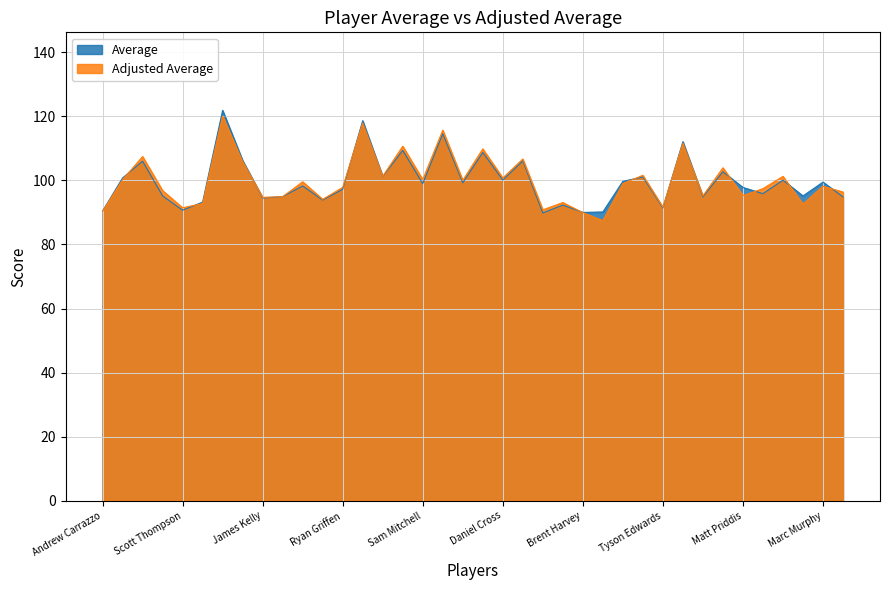

Reading left to right, transcribe all the data shown in this chart.

Average: Andrew Carrazzo=90.4	Brent Stanton=100.8	Chris Judd=106.0	Adam Selwood=95.2	Scott Thompson=90.7	Matthew Pavlich=93.2	Gary Ablett=121.8	Kade Simpson=106.2	James Kelly=94.5	Ryan O'Keefe=94.9	James McDonald=98.3	Andrew Swallow=93.9	Ryan Griffen=97.2	Paul Chapman=118.6	Brad Green=101.2	Luke Hodge=109.4	Sam Mitchell=99.0	Leigh Montana=114.6	Shane Tuck=99.2	Jimmy Bartel=108.7	Daniel Cross=100.1	Lenny Hayes=106.1	Andrew Embley=89.8	Brett Delidio=92.3	Brent Harvey=90.0	Lindsey Gilbee=90.1	Brent Prismall=99.7	Kane Cornes=101.1	Tyson Edwards=91.4	Matthew Boyd=112.1	Jobe Watson=94.9	Nick Dal Santo=102.7	Matt Priddis=97.8	Michael Rischitelli=95.9	Joel Selwood=100.1	Liam Anthony=95.1	Marc Murphy=99.5	Alan Didak=94.8
Adjusted Average: Andrew Carrazzo=90.3	Brent Stanton=100.2	Chris Judd=107.4	Adam Selwood=96.8	Scott Thompson=91.5	Matthew Pavlich=92.8	Gary Ablett=120.1	Kade Simpson=105.9	James Kelly=94.7	Ryan O'Keefe=94.9	James McDonald=99.6	Andrew Swallow=94.1	Ryan Griffen=97.8	Paul Chapman=117.9	Brad Green=101.2	Luke Hodge=110.7	Sam Mitchell=100.2	Leigh Montana=115.7	Shane Tuck=100.0	Jimmy Bartel=109.8	Daniel Cross=100.8	Lenny Hayes=106.7	Andrew Embley=90.8	Brett Delidio=93.1	Brent Harvey=89.9	Lindsey Gilbee=87.4	Brent Prismall=99.0	Kane Cornes=101.6	Tyson Edwards=91.6	Matthew Boyd=111.6	Jobe Watson=95.2	Nick Dal Santo=103.9	Matt Priddis=95.2	Michael Rischitelli=97.4	Joel Selwood=101.2	Liam Anthony=92.6	Marc Murphy=98.2	Alan Didak=96.4